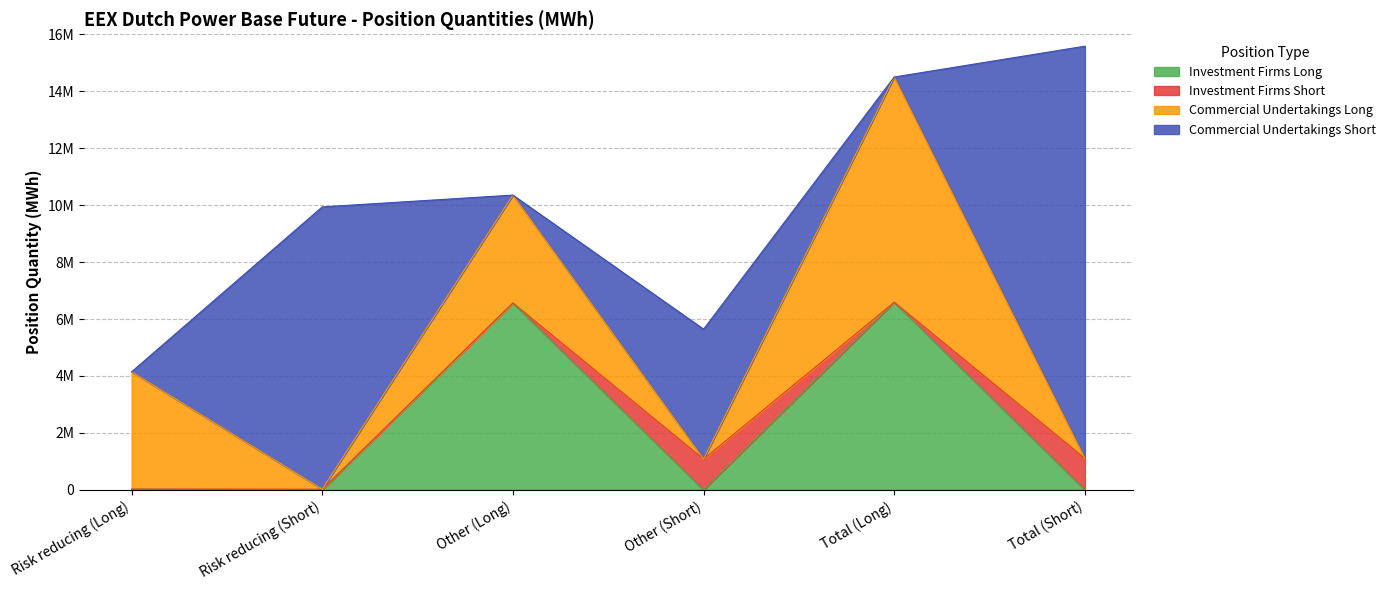

What is the maximum value shown in the chart?

14475937